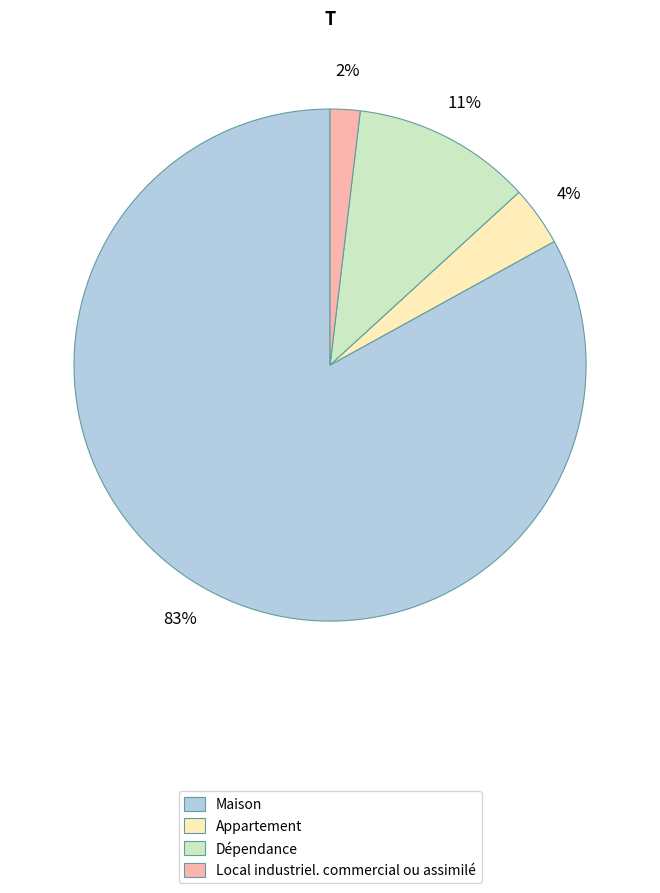

True or false: Dépendance accounts for 18% of the total.

False